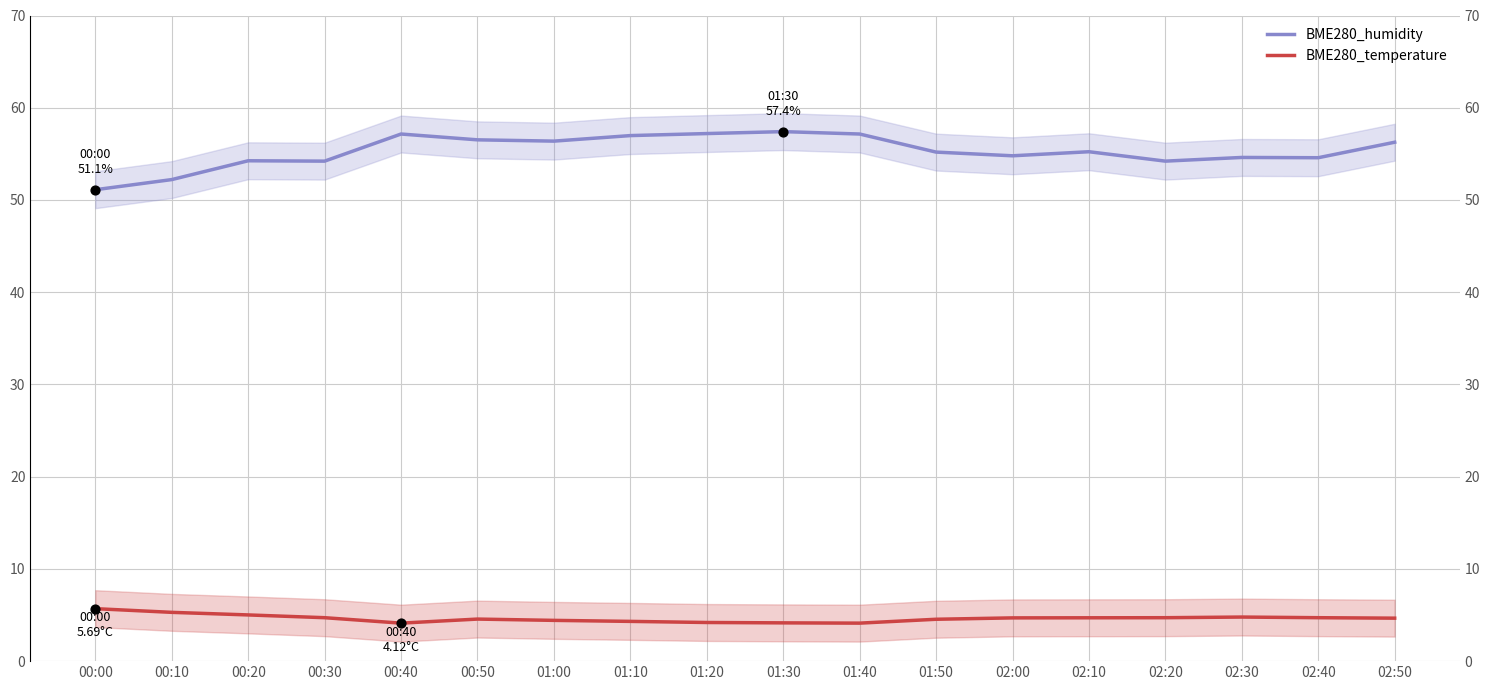

Which series contains the highest Y value?

BME280_humidity